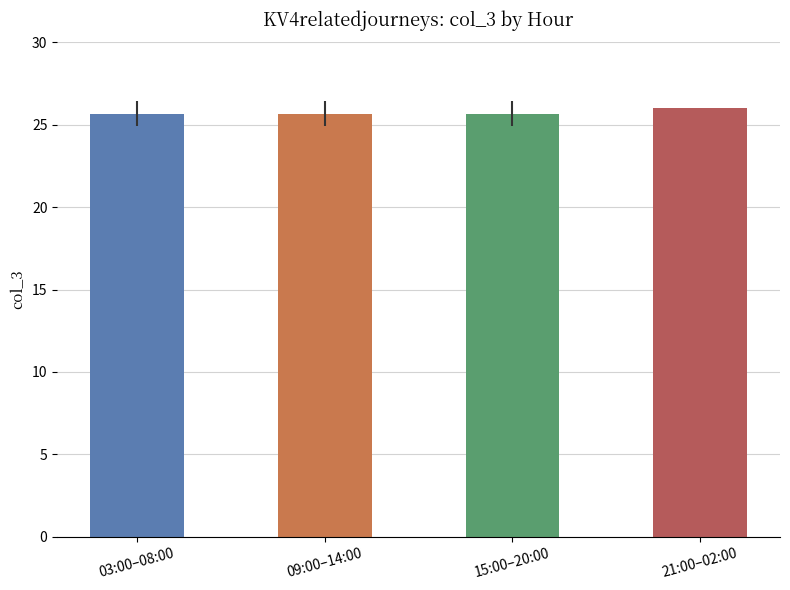

What is the sum of all values?

103.0